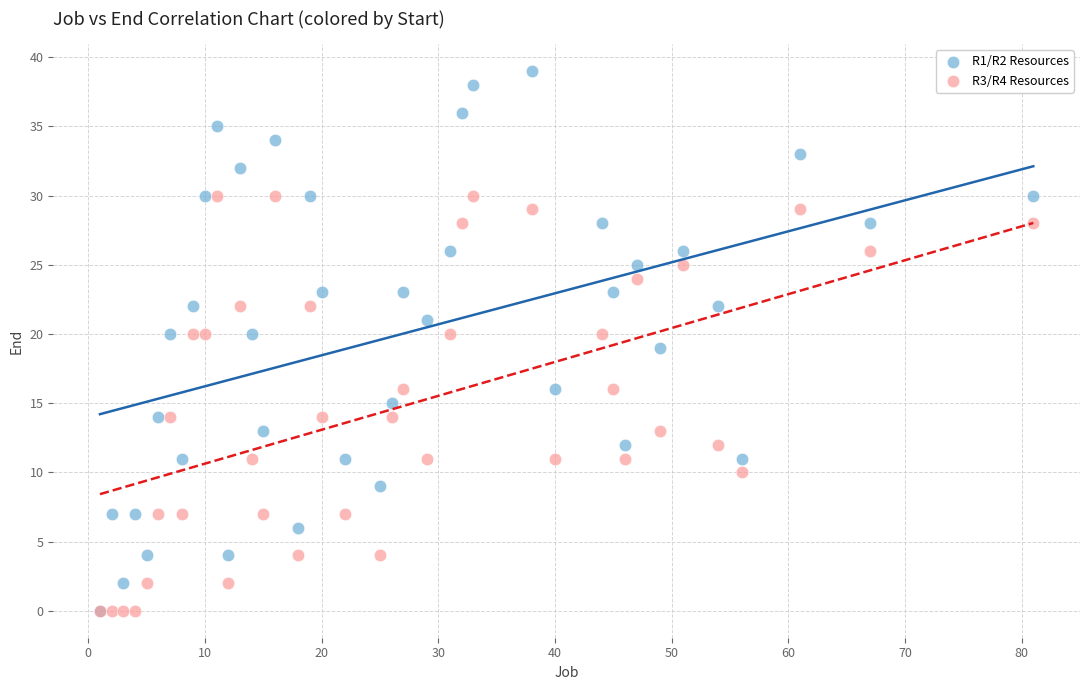

Which series reaches the maximum Y coordinate?

R1/R2 Resources